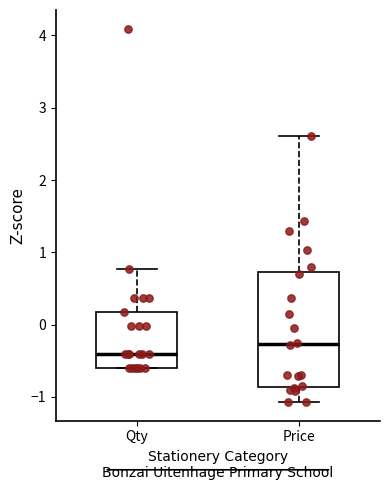

Where is the lower edge of the box for Qty on the y-axis? The values are not printed on the chart, so give them approximately, as read against the axis.

-0.6